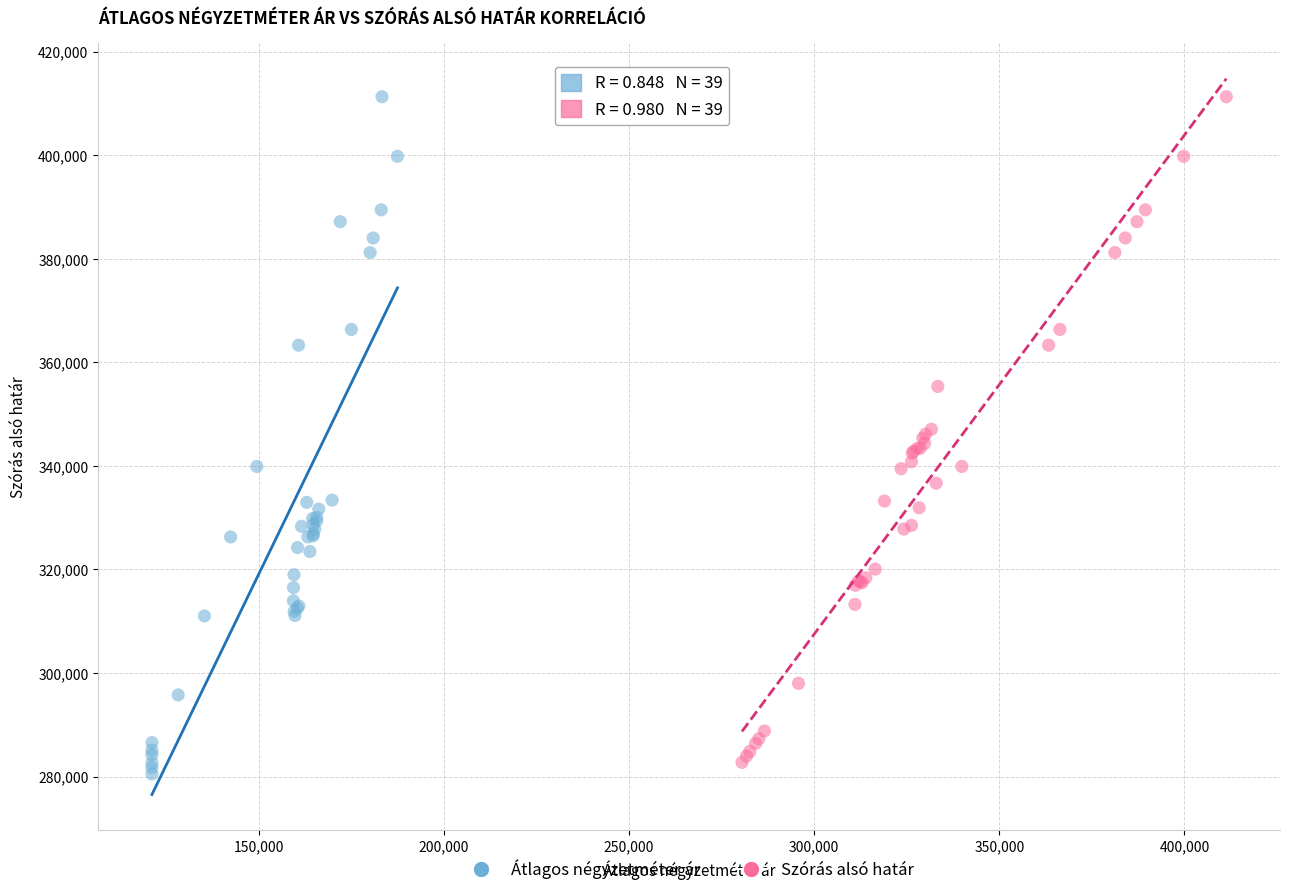

What are all the series names shown in the legend?

Átlagos négyzetméter ár, Szórás alsó határ